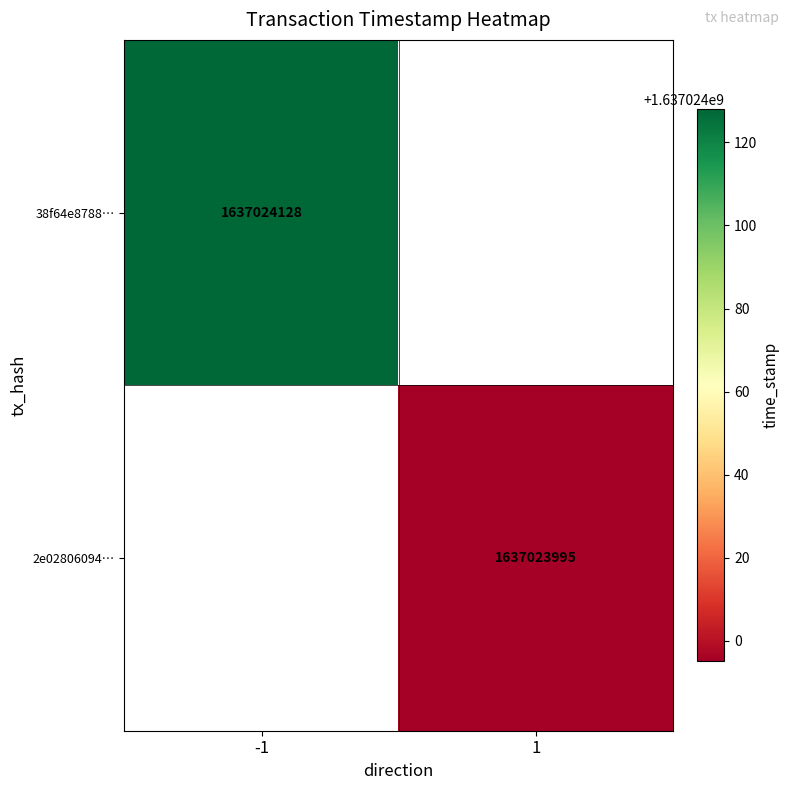

The value of 2e028060946382bb9ff00d60fdb4086295c6e2e at time_stamp is 732138440. True or false?

False